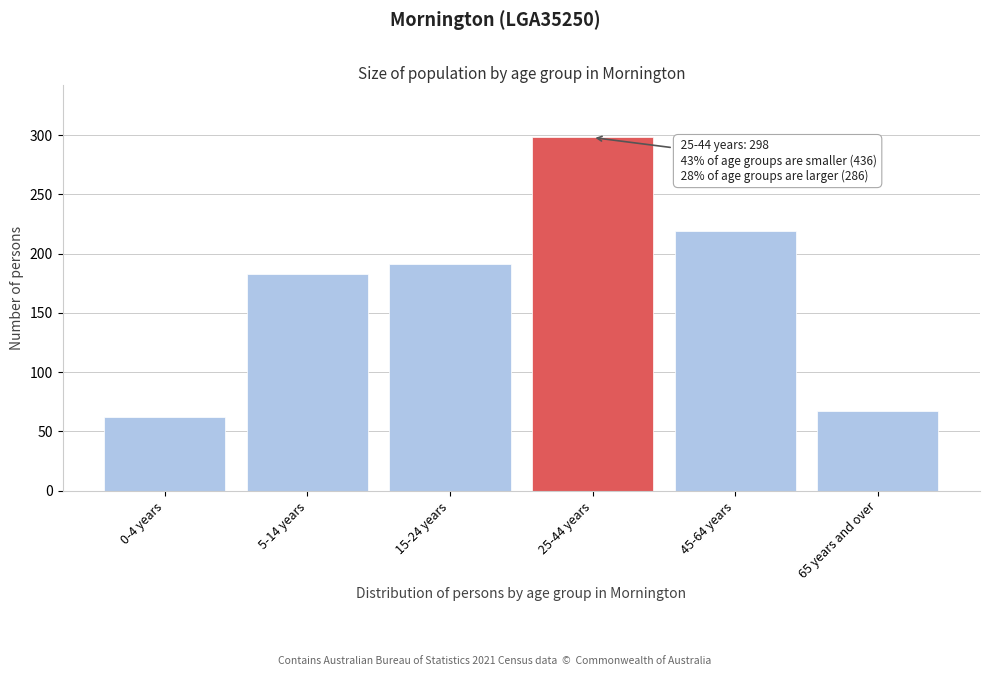

Reading right to left, transcribe all the data shown in this chart.

67	219	298	191	183	62